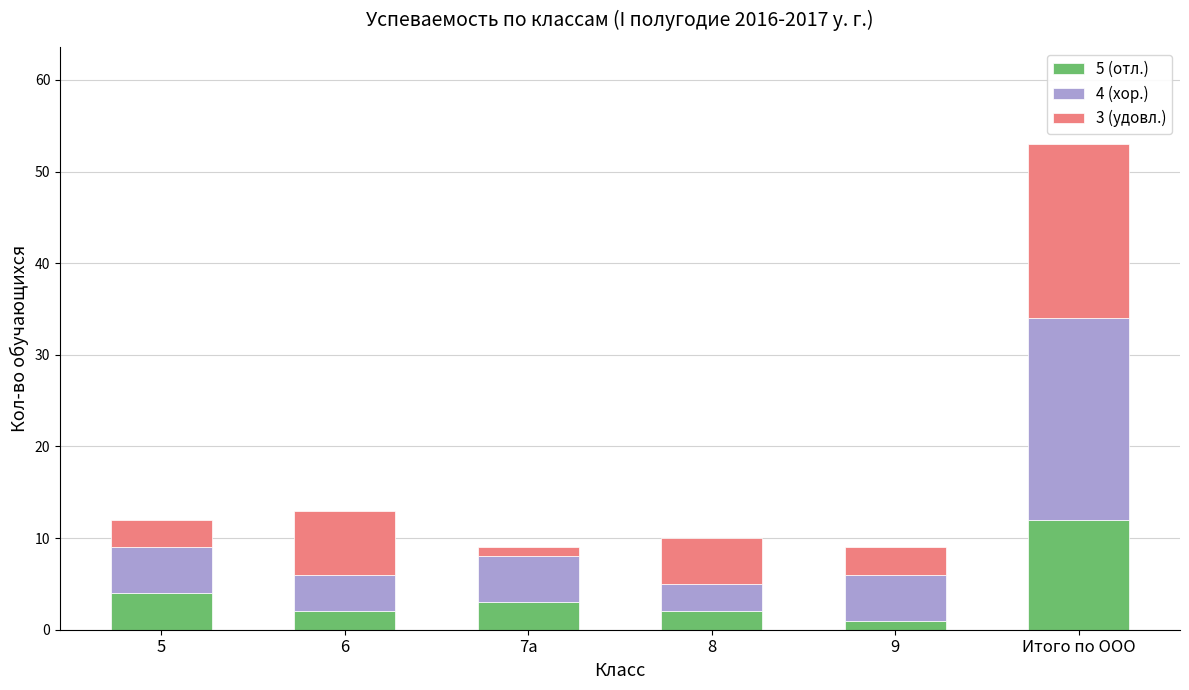

How many series are shown in this chart?

3